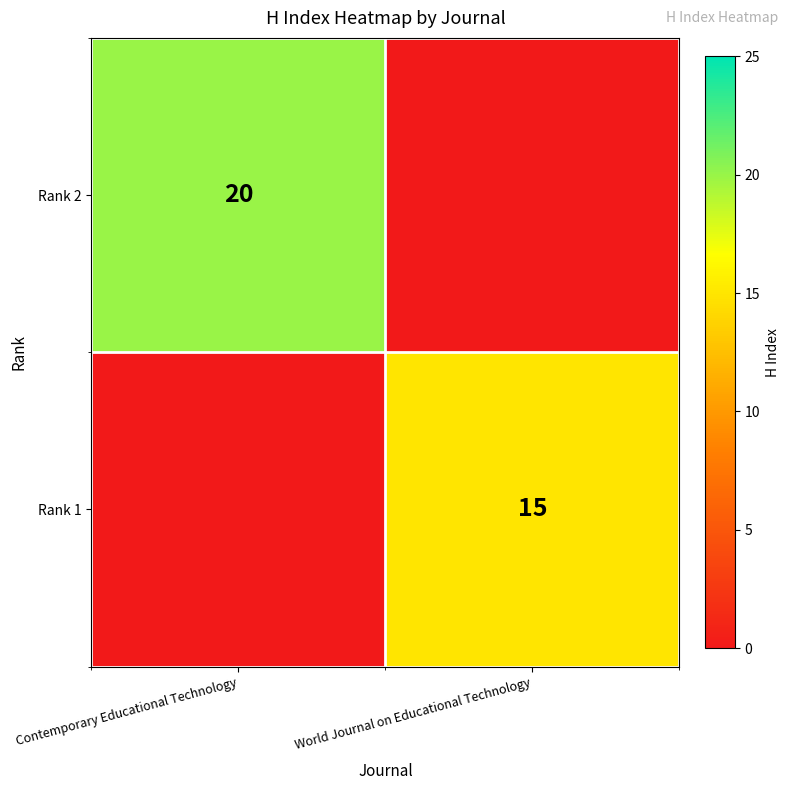

Between World Journal on Educational Technology and Contemporary Educational Technology, which is larger?

Contemporary Educational Technology